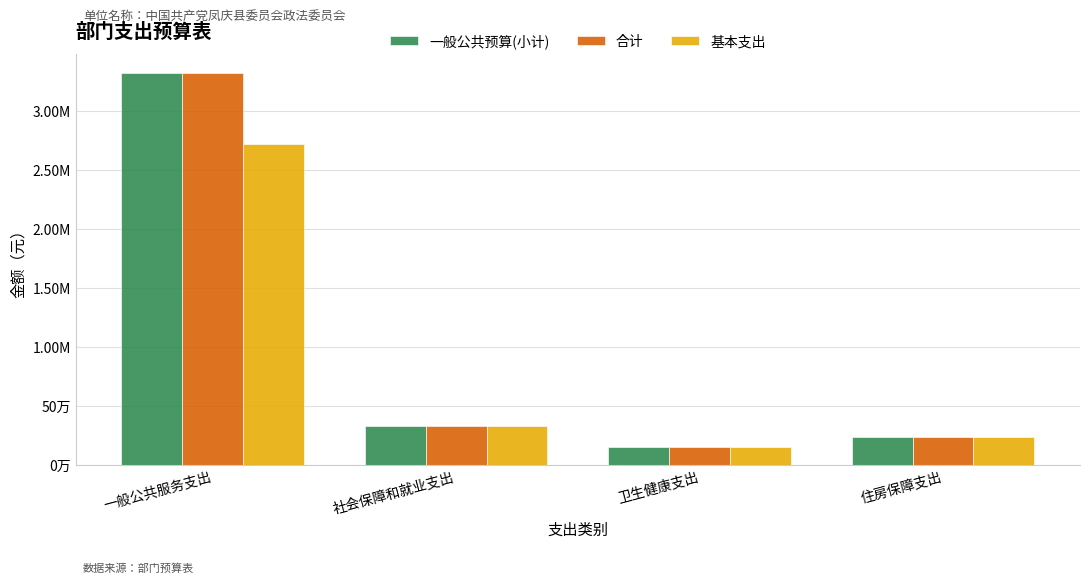

The value of 基本支出 at 一般公共服务支出 is 4318005.8. True or false?

False